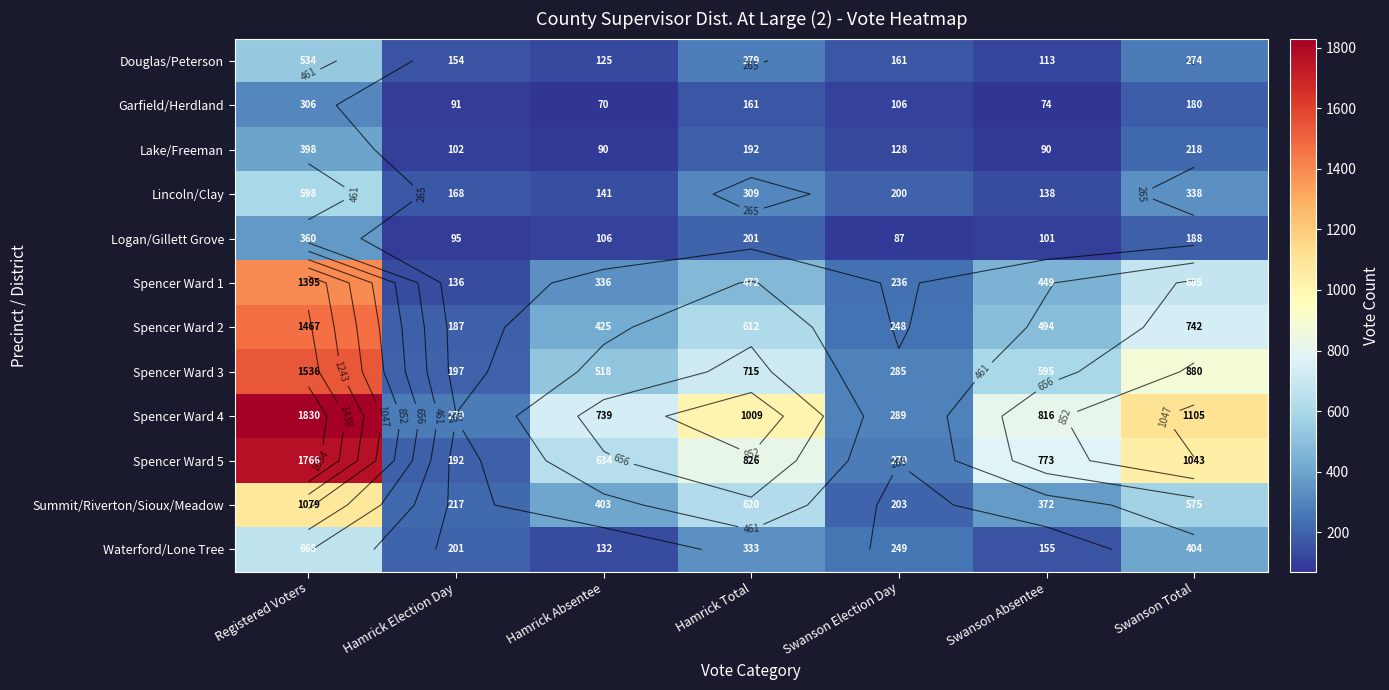

Between Hamrick Total and Swanson Election Day, which is larger?

Hamrick Total